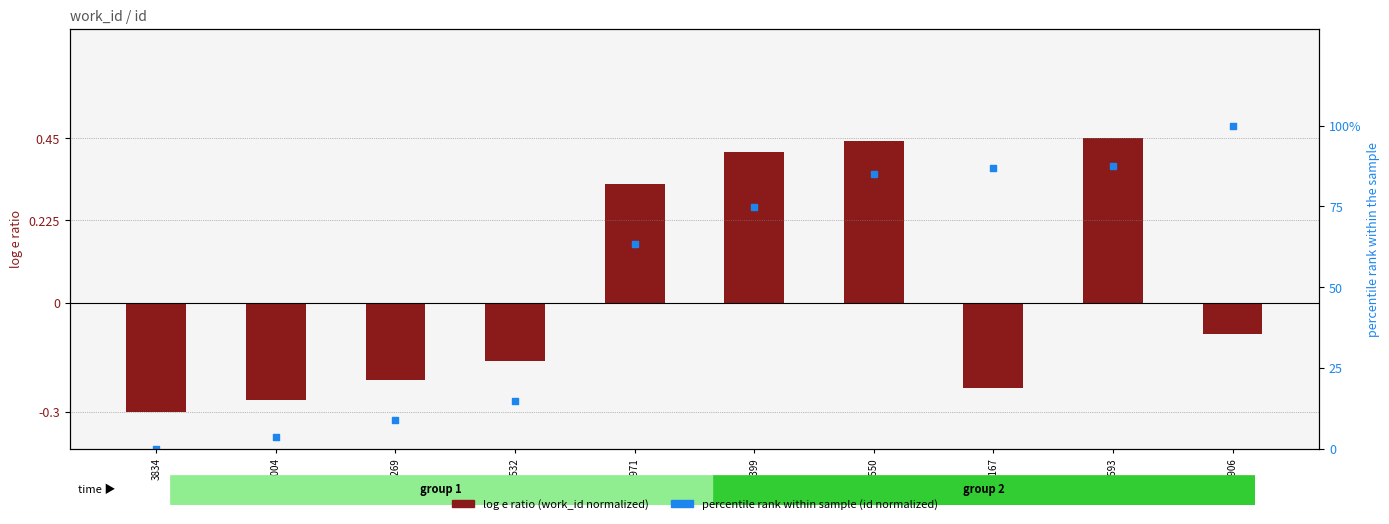

What are all the series names shown in the legend?

log e ratio (work_id normalized), percentile rank within sample (id normalized)